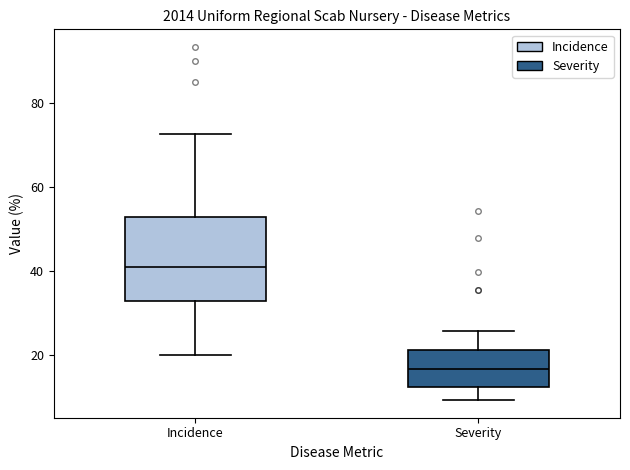

Reading left to right, read every box against the y-axis: the position of its median line, the range the box covers, and the ends of its whiskers. The values are not printed on the chart, so give them approximately, as read against the axis.

Incidence: median 40, box 32 to 52, whiskers 20 to 72
Severity: median 16, box 12 to 22, whiskers 10 to 26